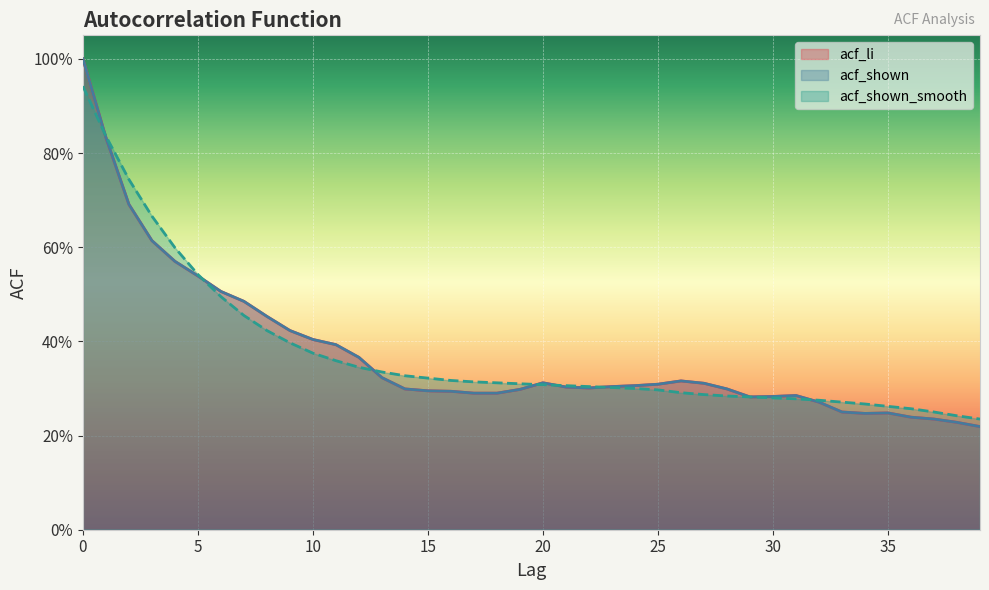

After their last crossing, which series has the higher values: acf_shown_smooth or acf_li?

acf_shown_smooth